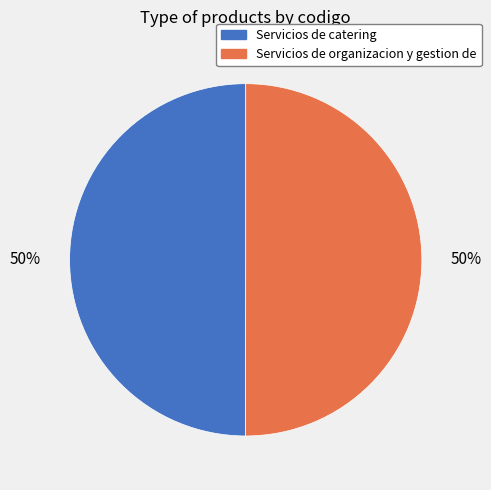

Count the number of slices in the pie.

2